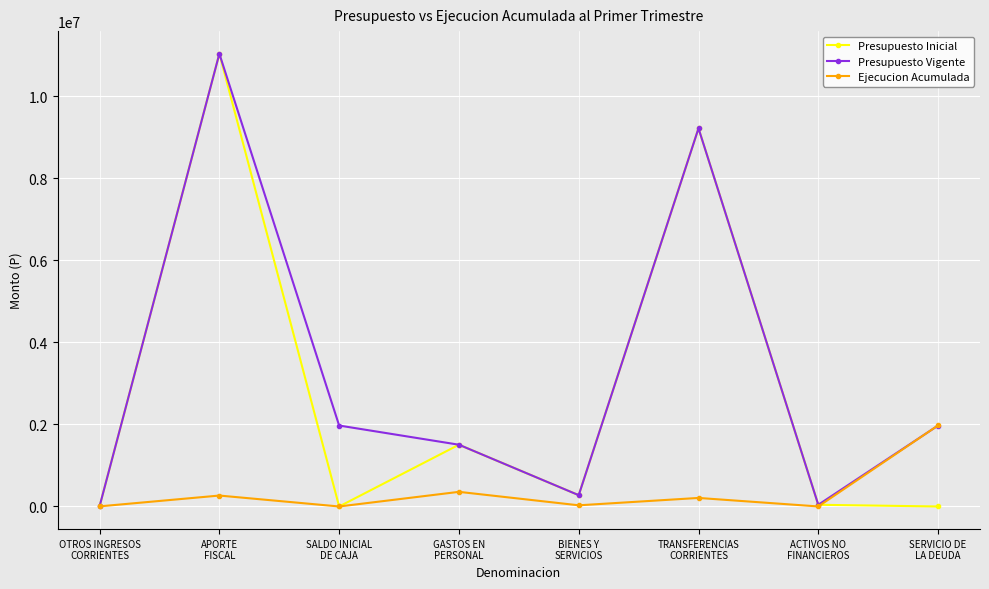

True or false: Ejecucion Acumulada and Presupuesto Inicial cross at least once.

True